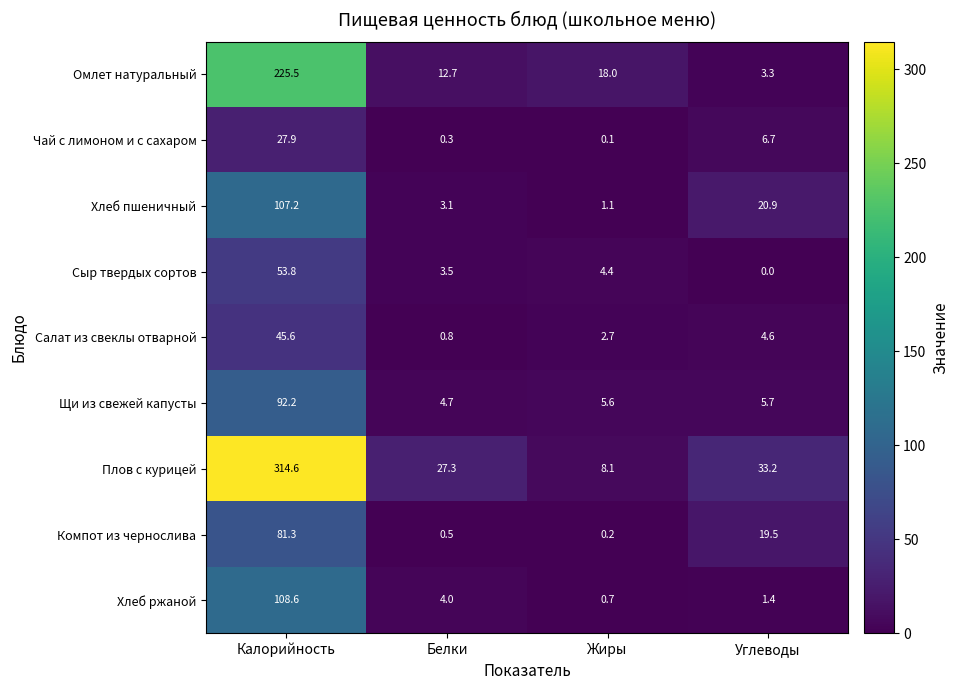

What value does the Компот из чернослива series have at Углеводы?

19.5